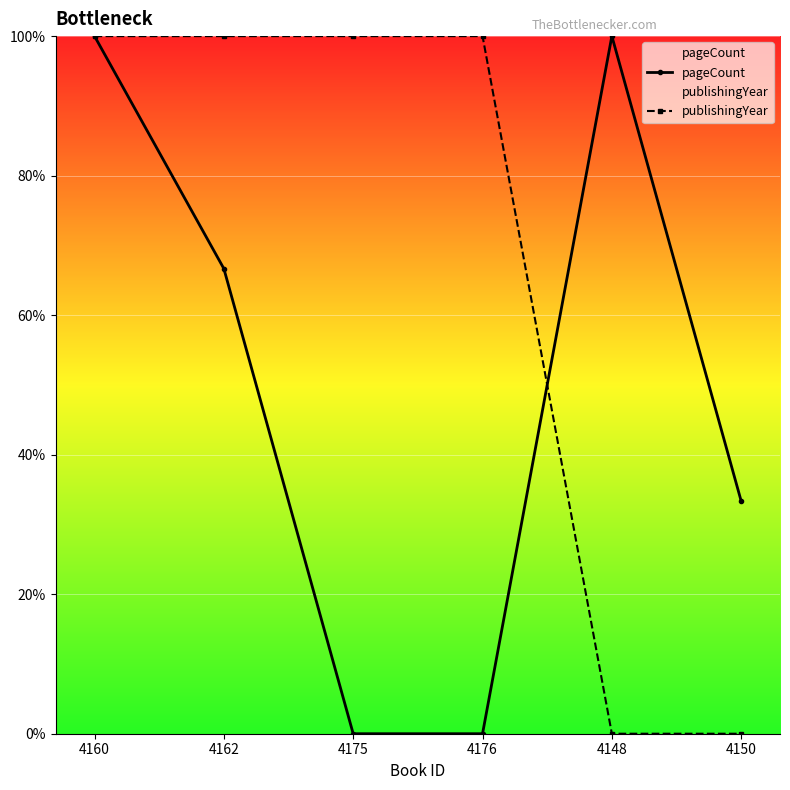

How many lines are shown in the chart?

2